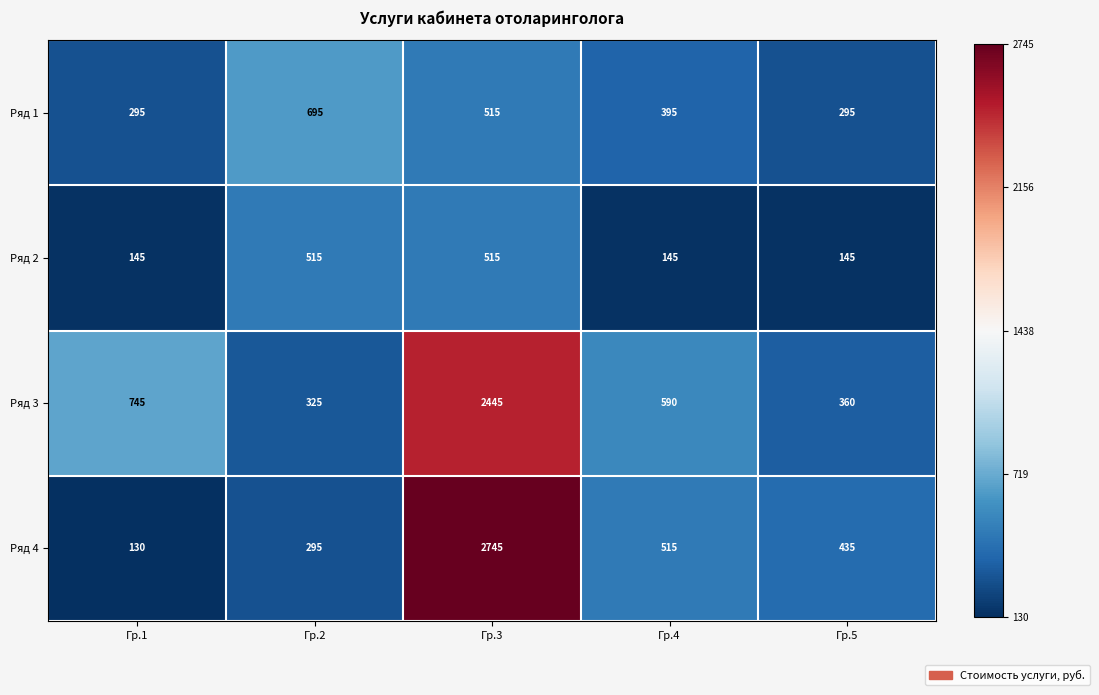

What is the sum of the Ряд 4 values at Гр.3 and Гр.4?

3260